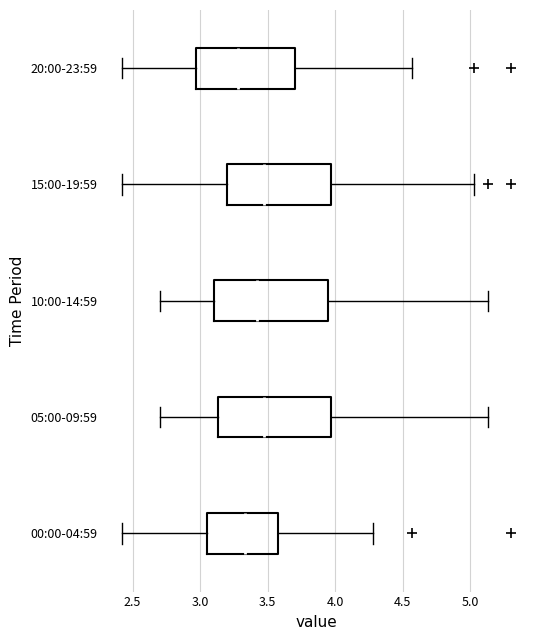

Where does the median line of the box for 15:00-19:59 sit on the x-axis? The values are not printed on the chart, so give them approximately, as read against the axis.

3.45